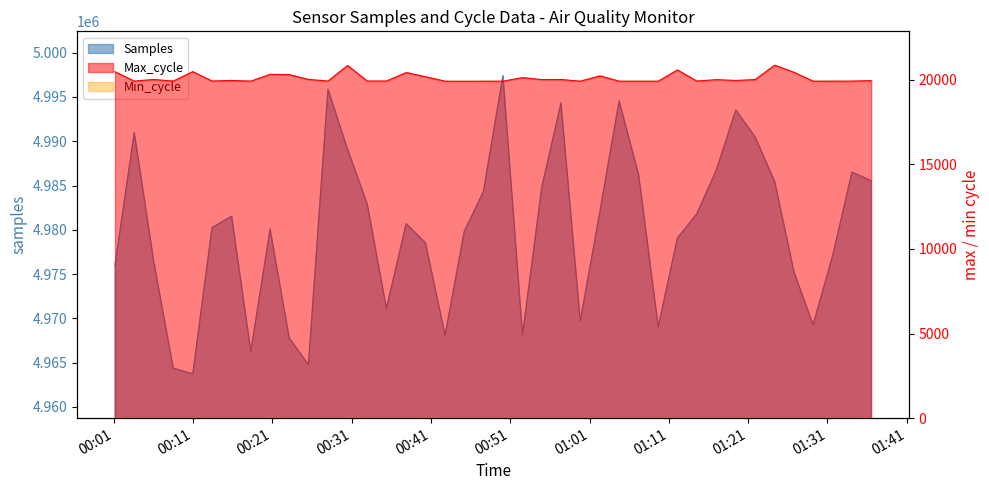

Which label corresponds to the largest value in the chart?

2023/04/03 00:50:05